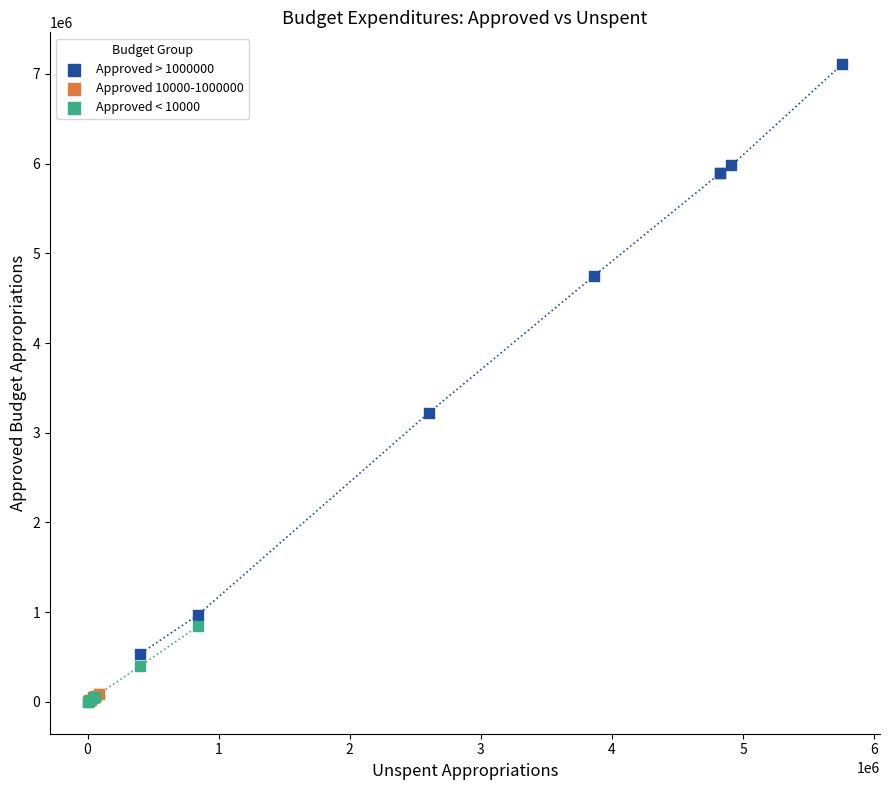

Which series reaches the maximum Y coordinate?

Approved > 1000000